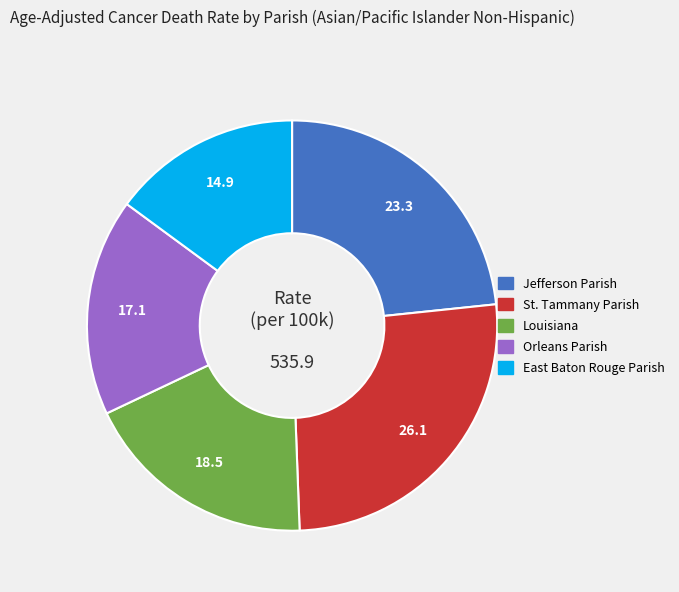

Rank the categories by value from highest to lowest.

St. Tammany Parish, Jefferson Parish, Louisiana, Orleans Parish, East Baton Rouge Parish